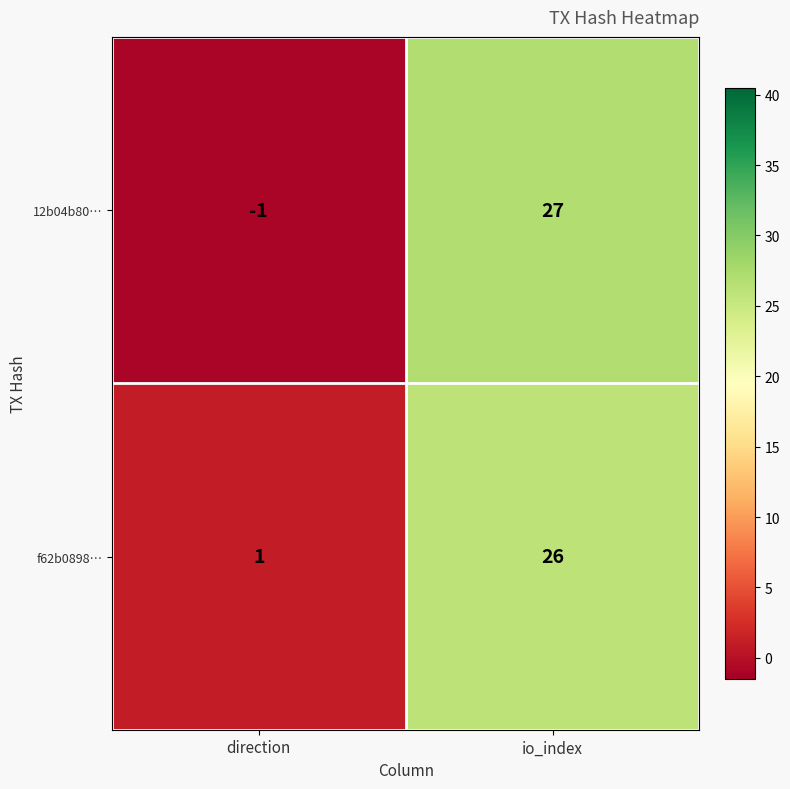

What is the difference between the f62b0898… values at direction and io_index?

25